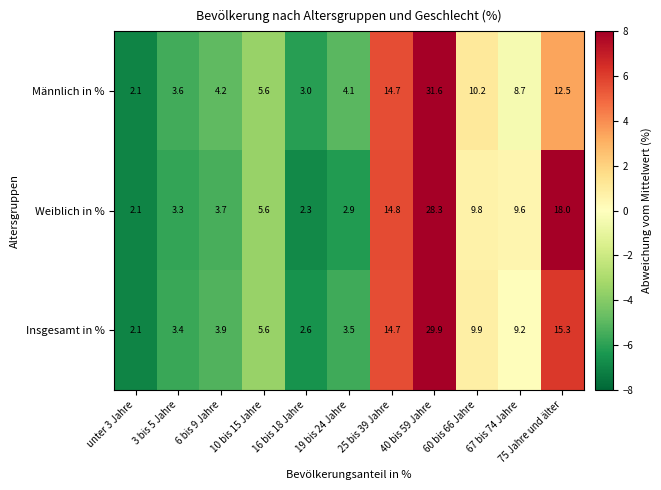

Rank the series by their maximum value, from highest to lowest.

Männlich in %, Insgesamt in %, Weiblich in %